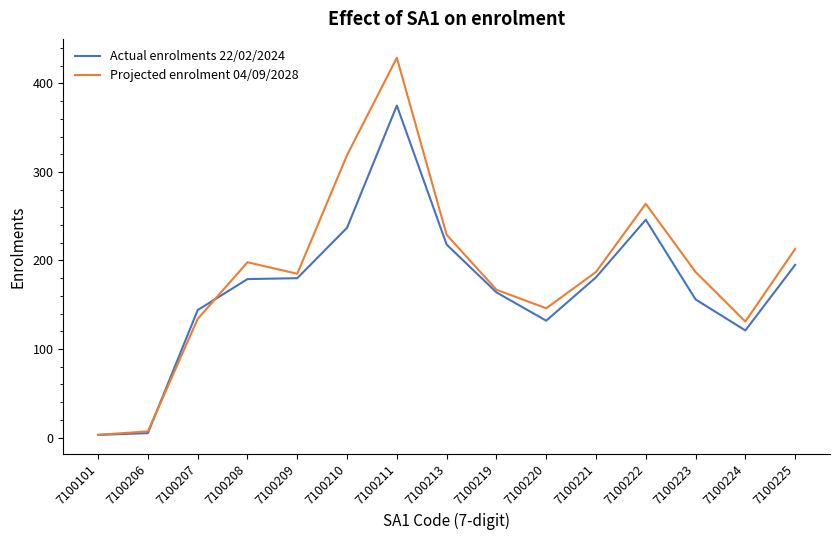

Rank the series by their maximum value, from lowest to highest.

Actual enrolments 22/02/2024, Projected enrolment 04/09/2028